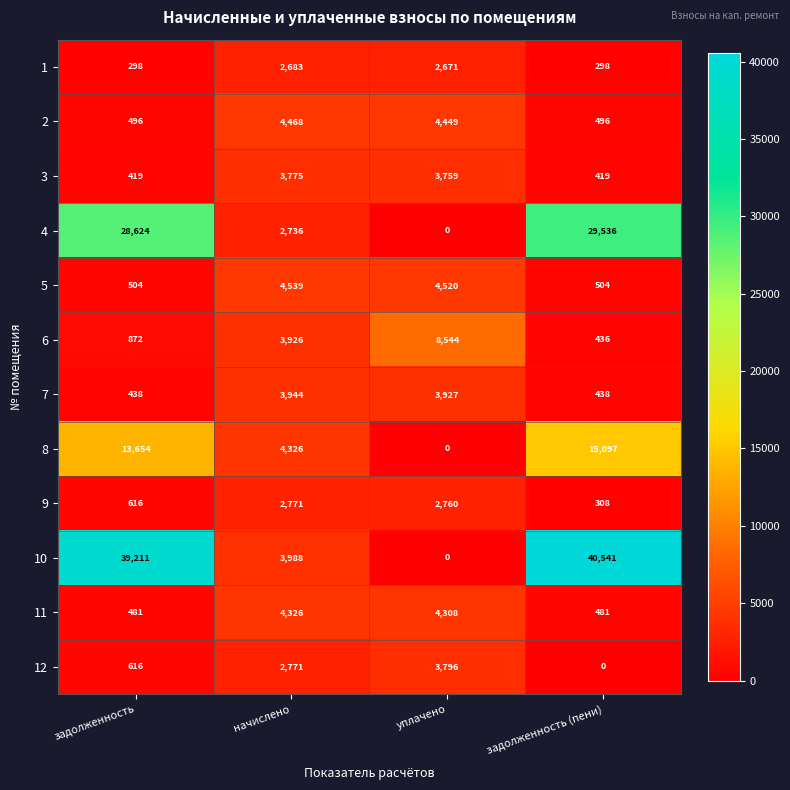

Between начислено and задолженность (пени), which series saw the biggest shift?

10